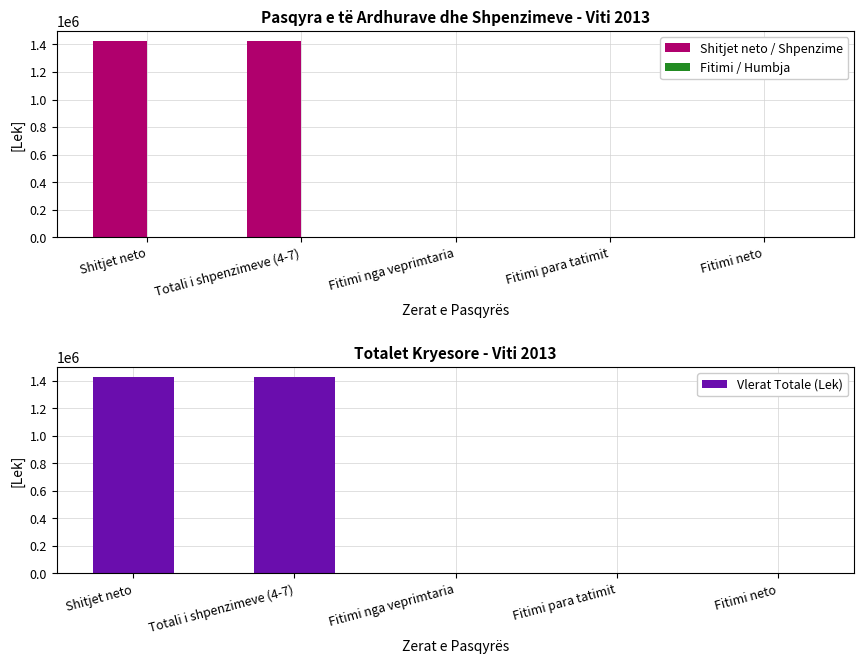

What is the difference between the maximum and minimum values in the Vlerat Totale (Lek) series?

1426878